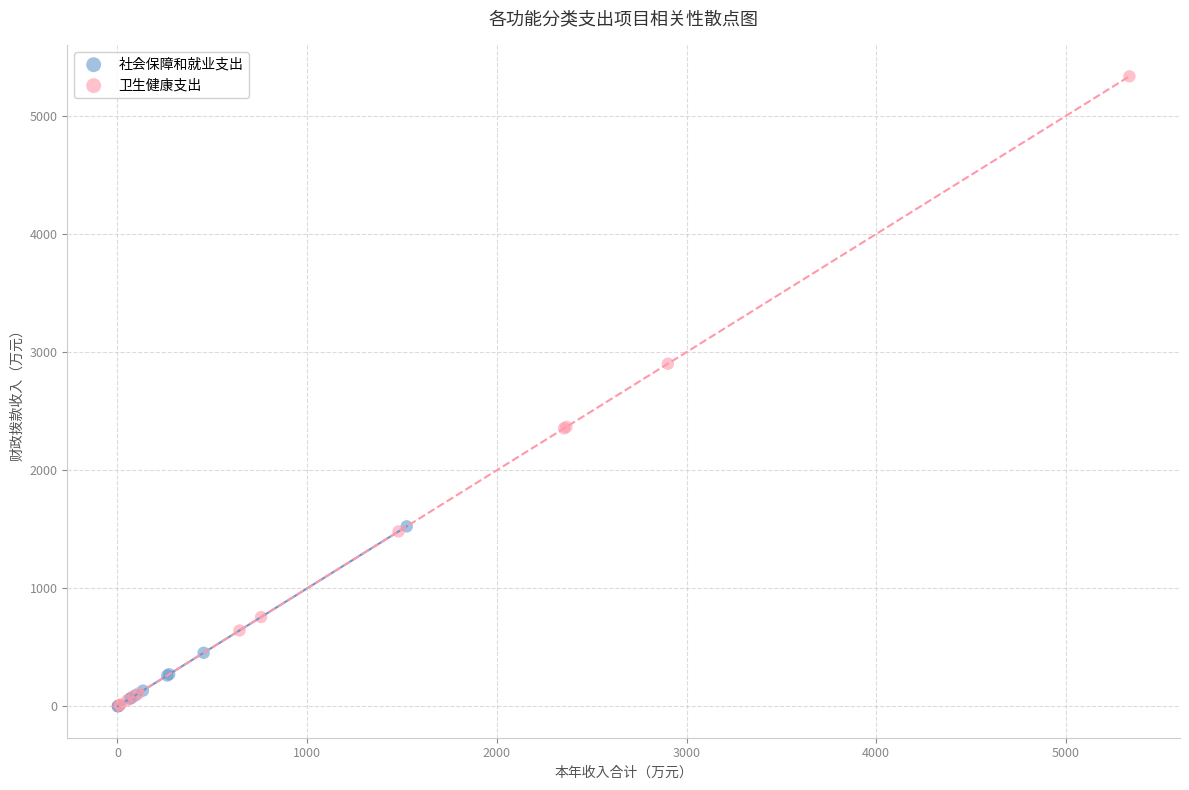

Which series contains the highest Y value?

卫生健康支出